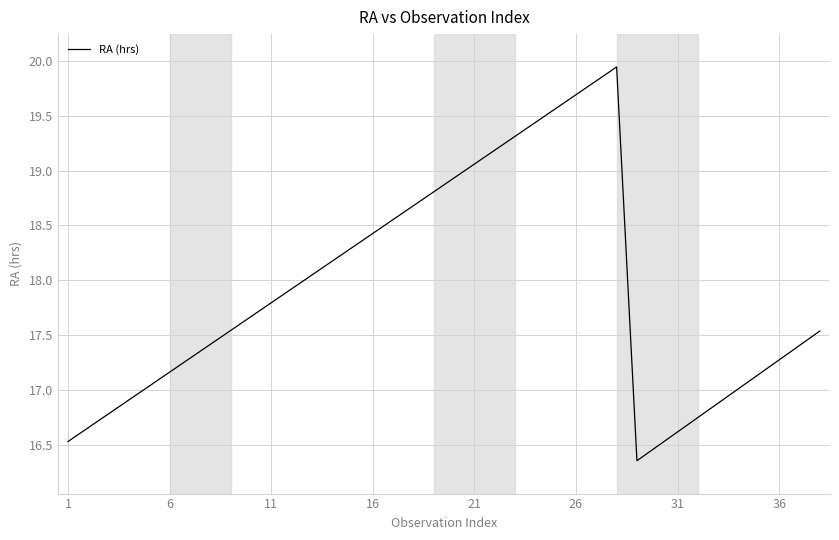

What is the difference between the maximum and minimum values?

3.6